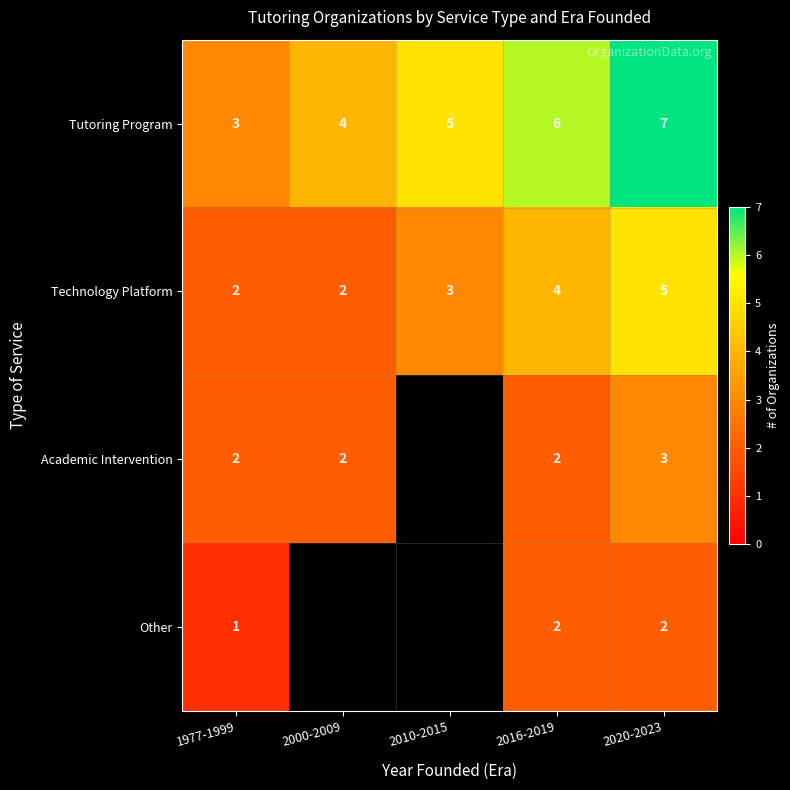

What is the sum of all Tutoring Program values?

25